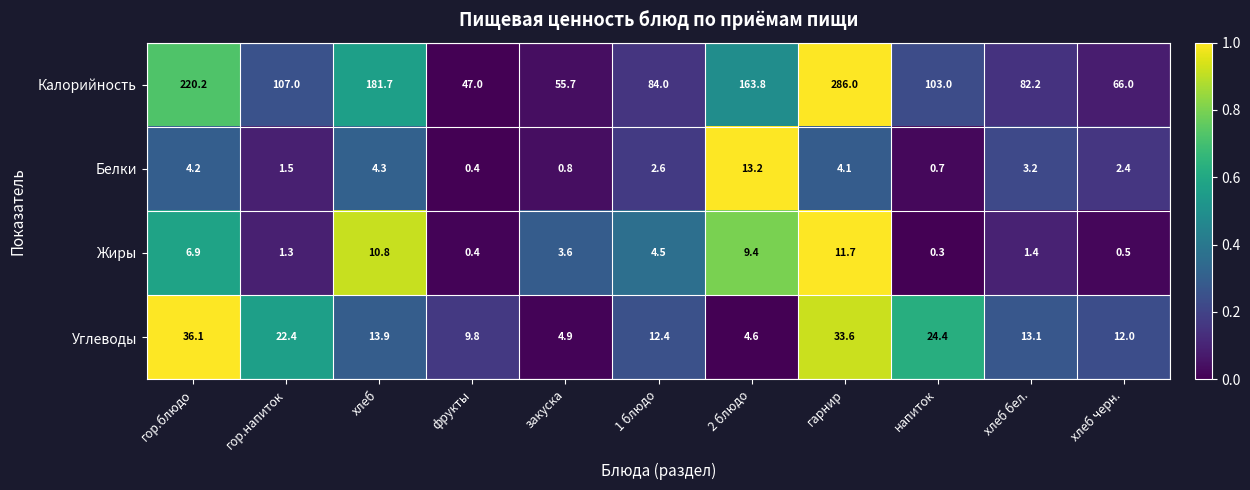

What is the total value across all series at фрукты?

57.6